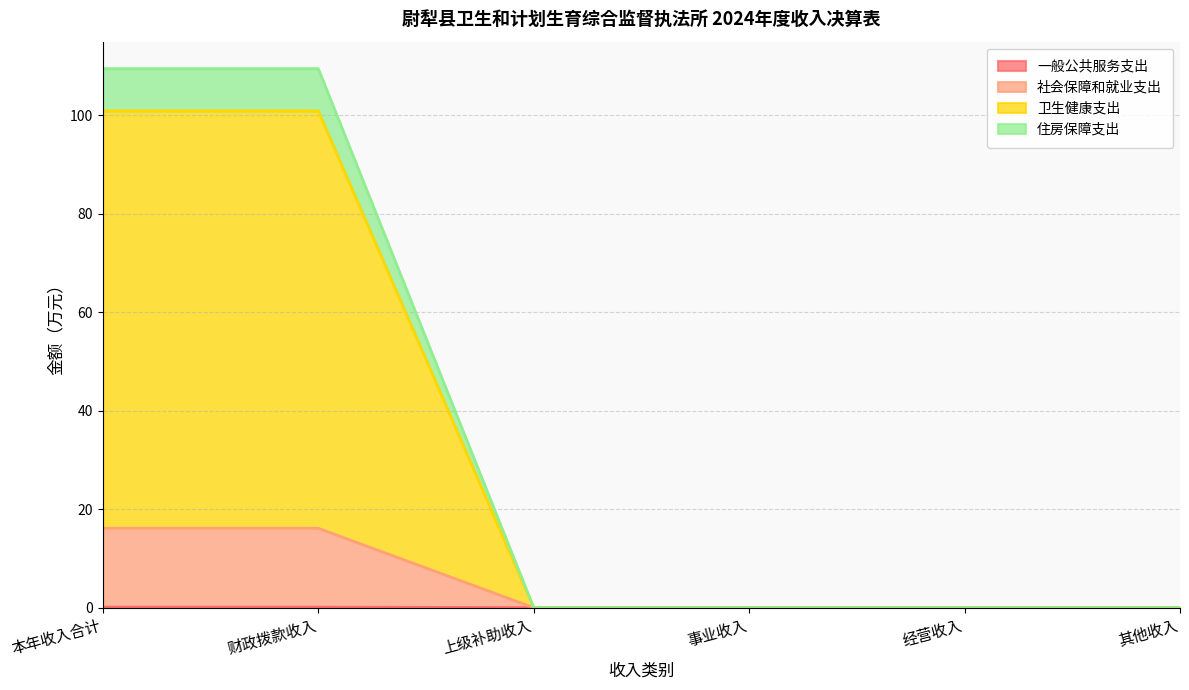

At how many categories does at least one series exceed 82?

2